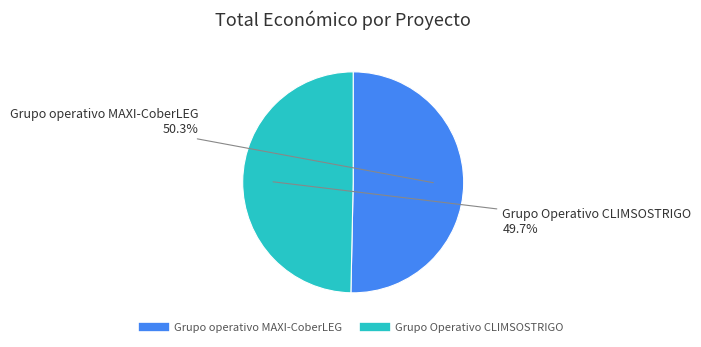

Which slice is the largest?

Grupo operativo MAXI-CoberLEG